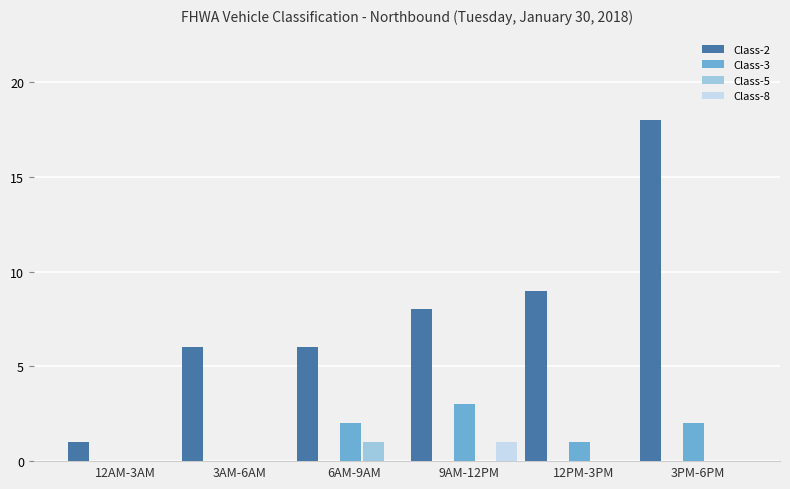

How many groups of bars are there?

6